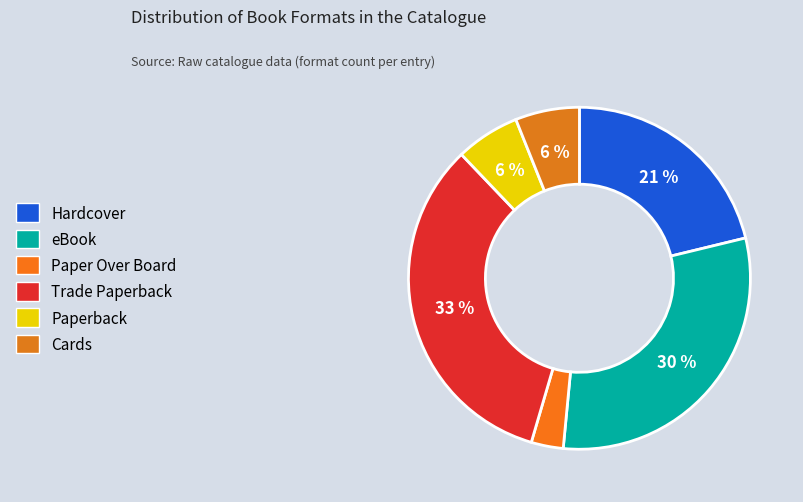

The Cards slice represents 6% of the pie. True or false?

True